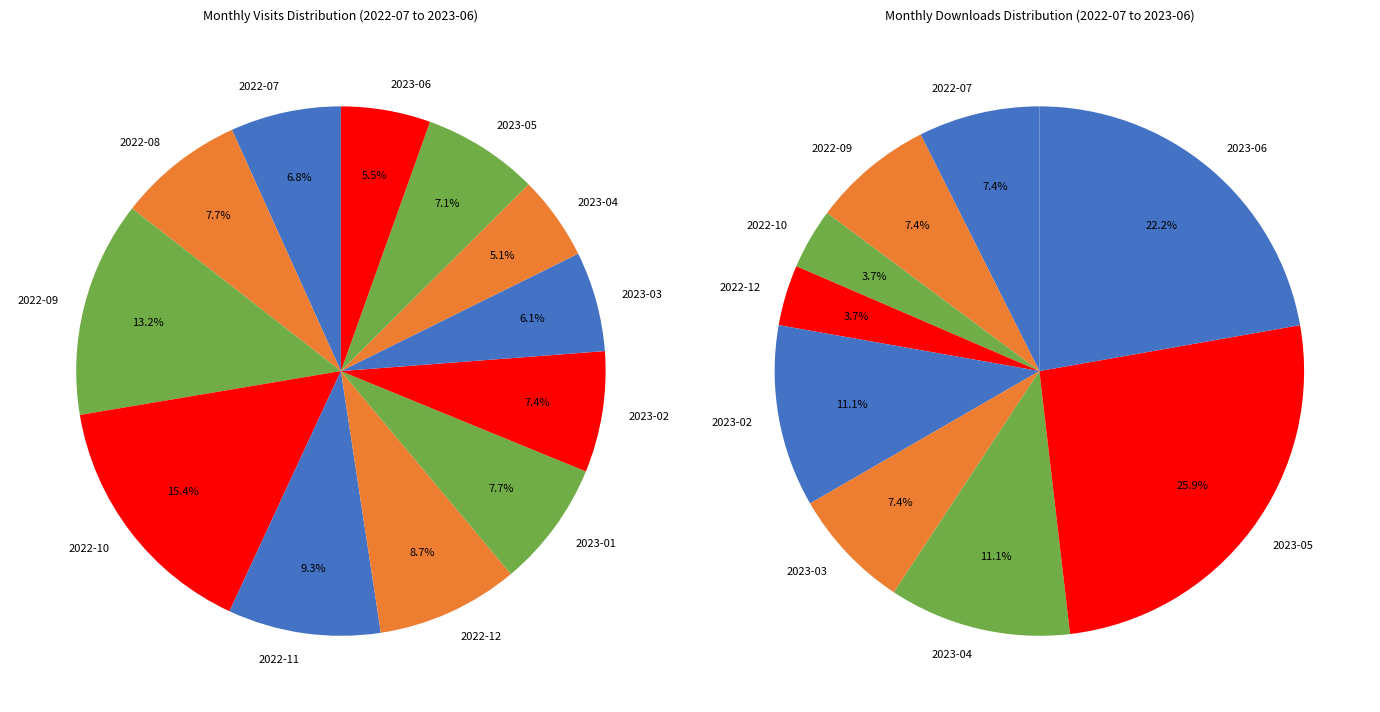

What is the largest slice in the pie chart?

2022-10